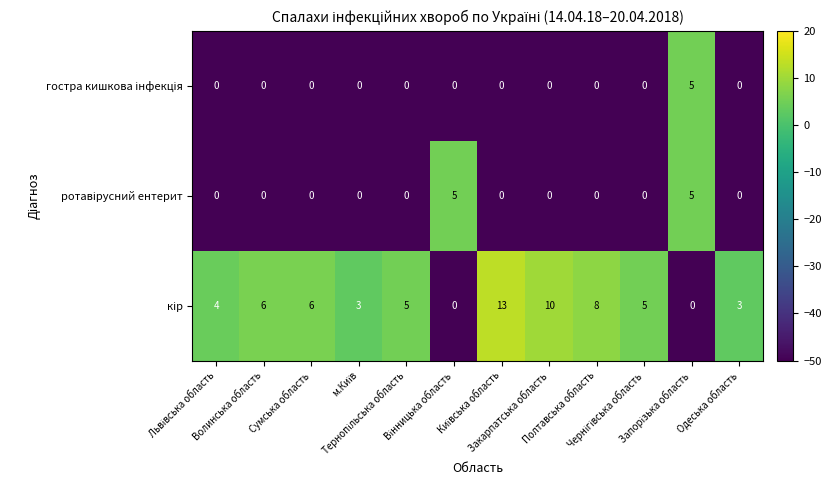

How many categories are shown in the chart?

12